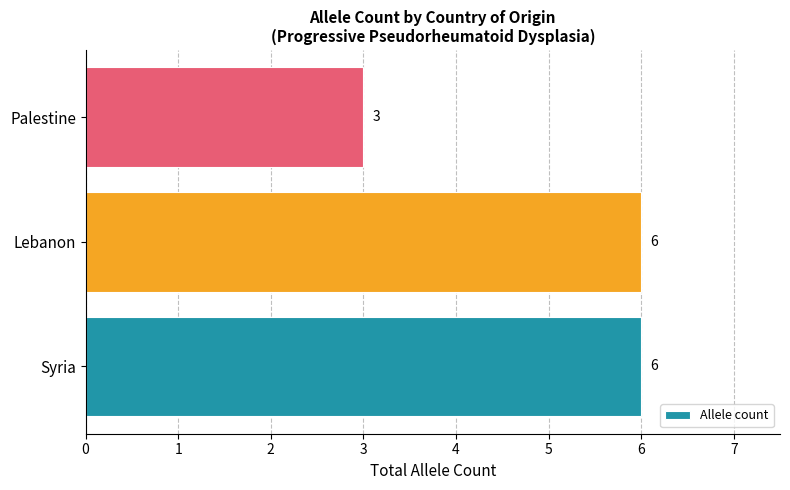

What is the minimum value shown in the chart?

3